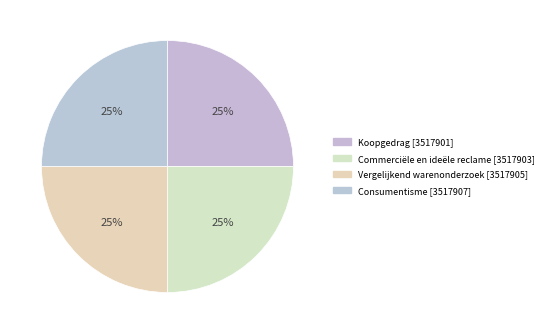

To the nearest percent, what portion does Consumentisme represent?

25%